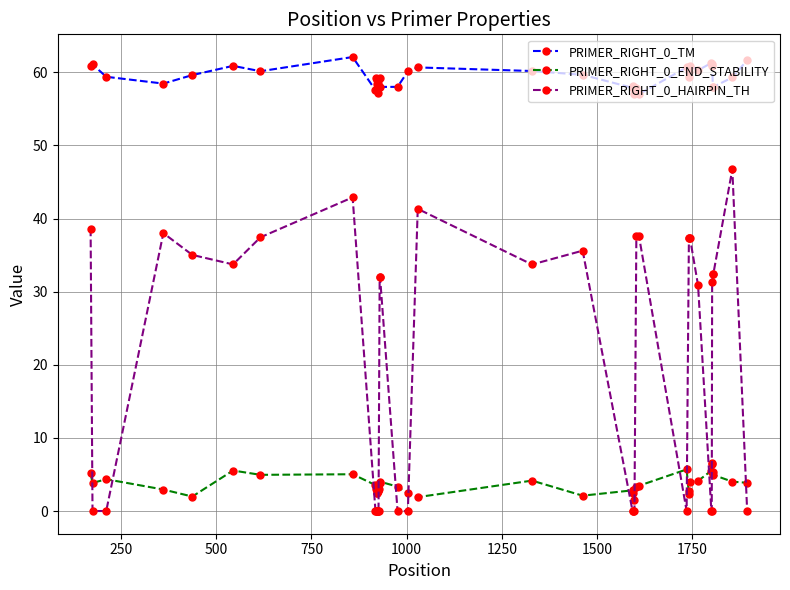

Is this an area chart (filled region under the line)?

No